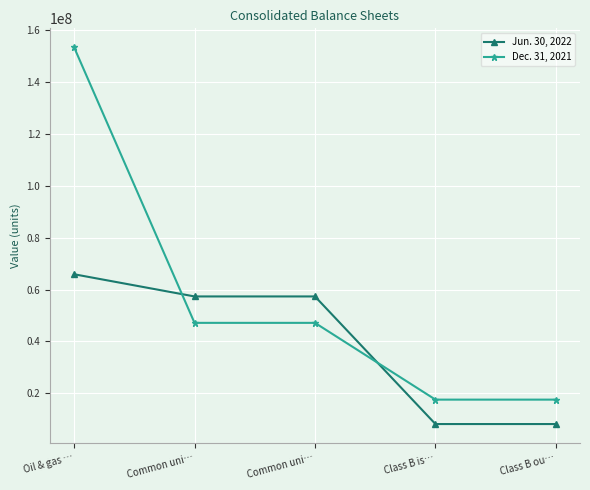

How many lines are shown in the chart?

2